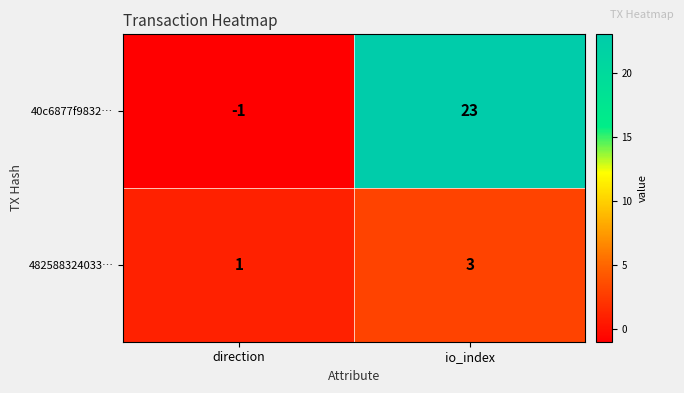

Which category has the highest value across all series?

io_index